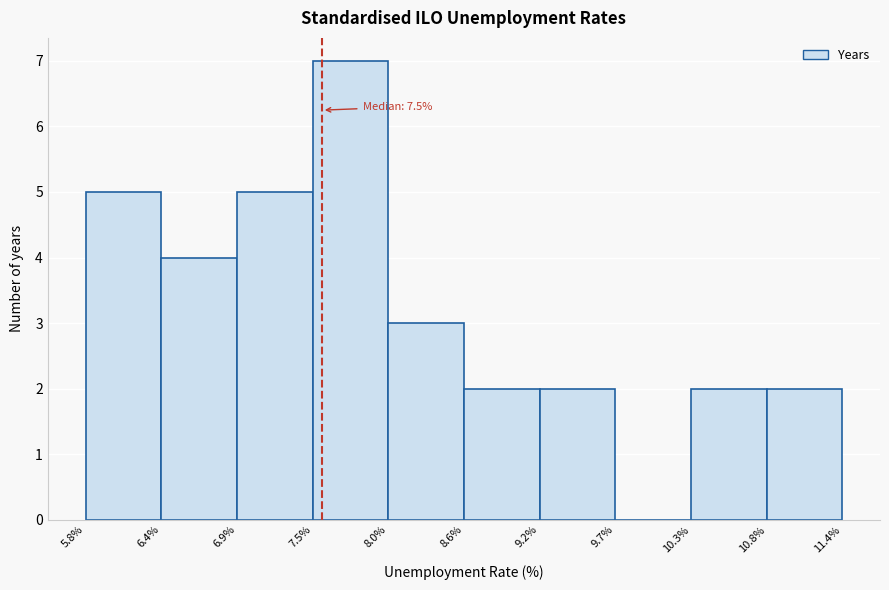

Which range on the x-axis has the tallest bar?

7.5% to 8.0%